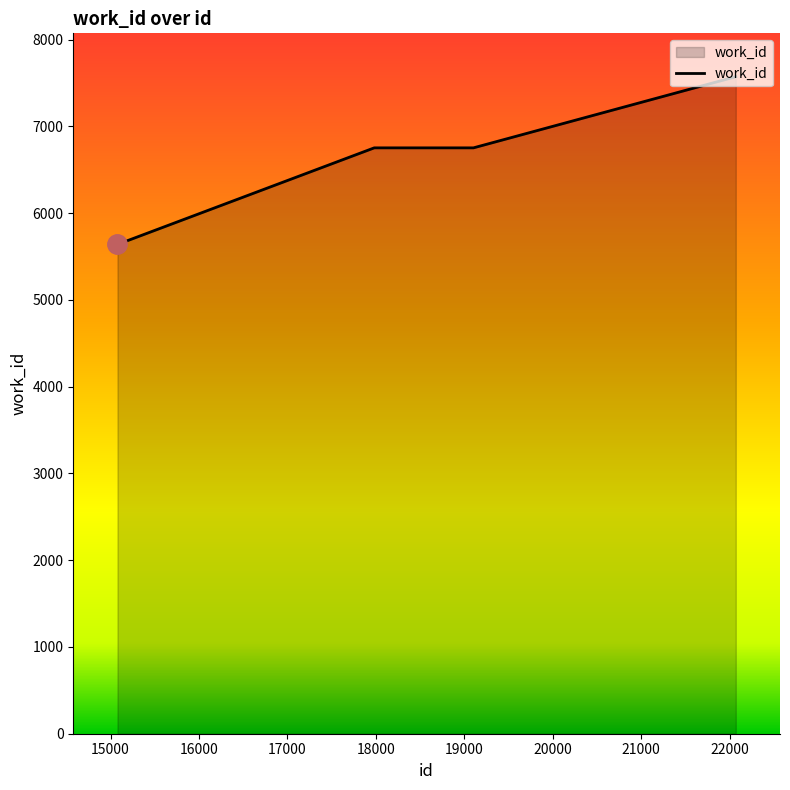

What is the difference between the maximum and second lowest values?

820